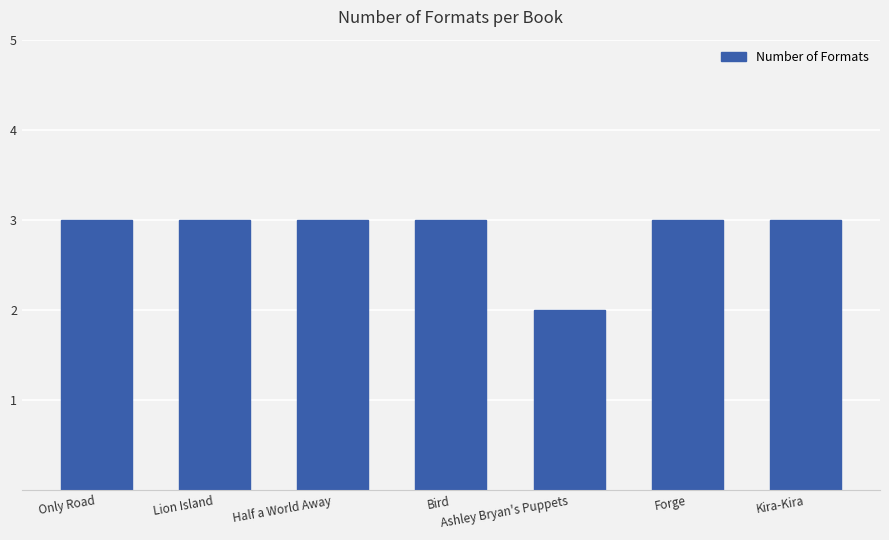

At which category does the chart reach its minimum across all series?

Ashley Bryan's Puppets